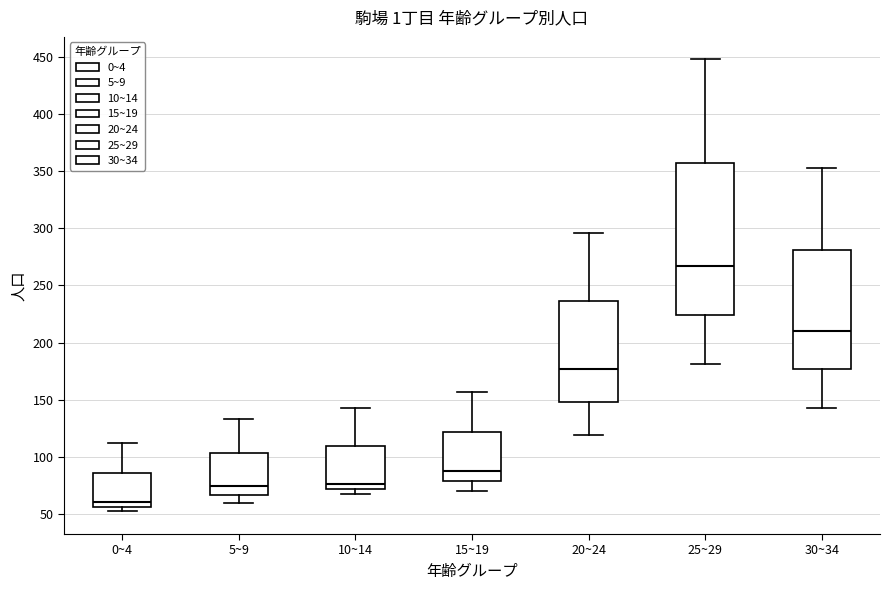

Reading left to right, read every box against the y-axis: the position of its median line, the range the box covers, and the ends of its whiskers. The values are not printed on the chart, so give them approximately, as read against the axis.

0~4: median 60, box 55 to 85, whiskers 50 to 110
5~9: median 75, box 65 to 105, whiskers 60 to 135
10~14: median 75, box 70 to 110, whiskers 65 to 145
15~19: median 85, box 80 to 120, whiskers 70 to 155
20~24: median 175, box 150 to 235, whiskers 120 to 295
25~29: median 265, box 225 to 360, whiskers 180 to 450
30~34: median 210, box 175 to 280, whiskers 145 to 355